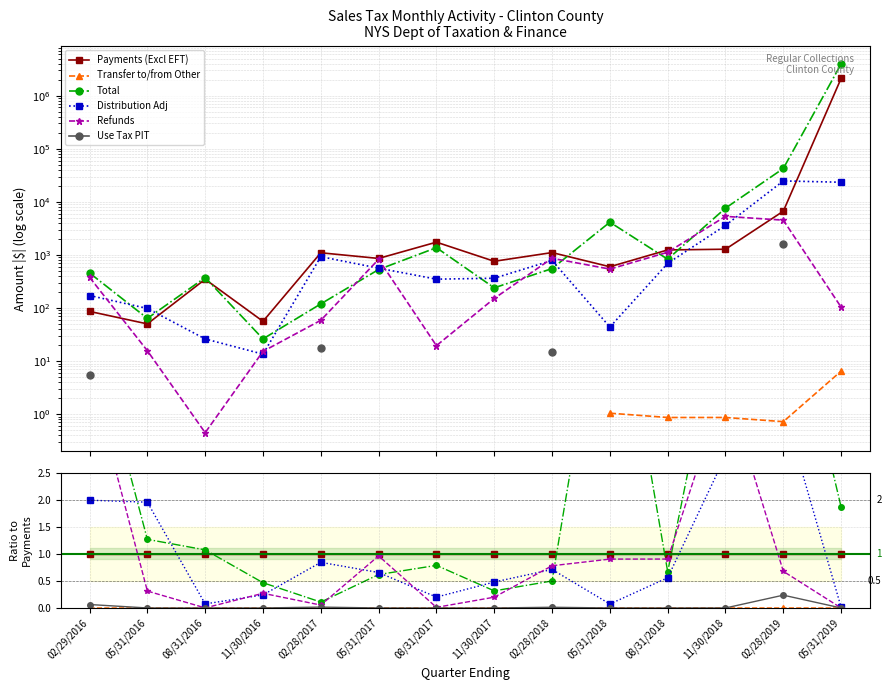

True or false: Use Tax PIT and Payments (Excl EFT) intersect in this chart.

False